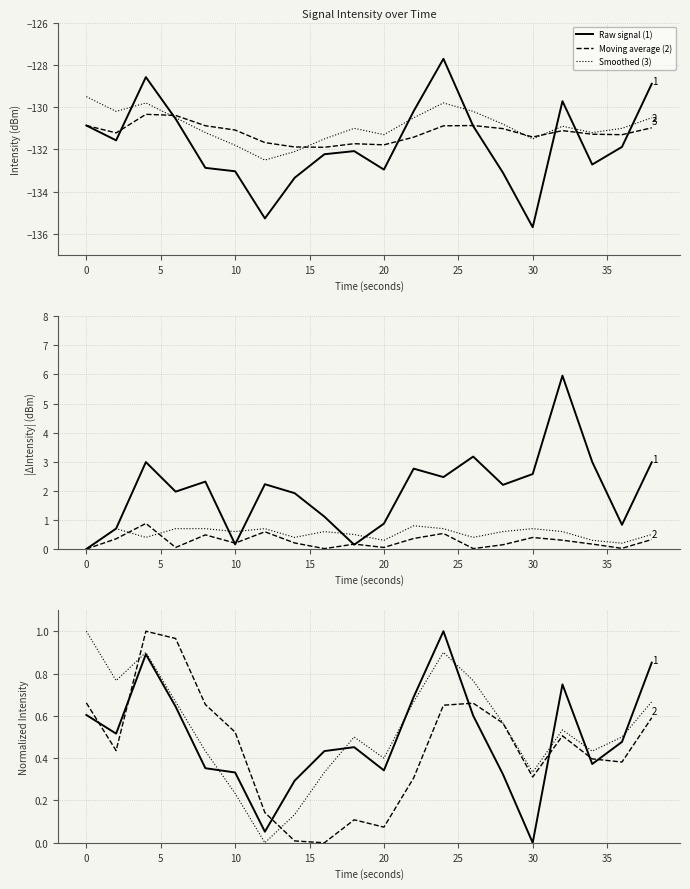

Which series has the widest spread of values?

Raw signal (1)